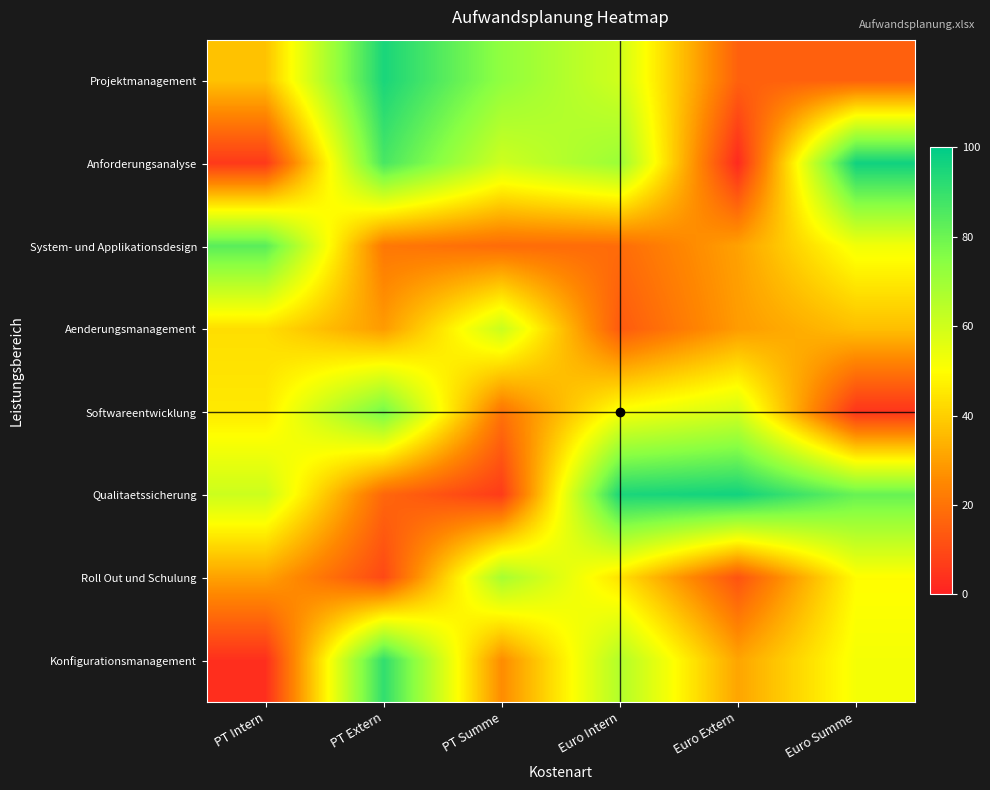

Reading left to right, what are all the values shown in this chart?

Projektmanagement: PT Intern=37.5	PT Extern=95.1	PT Summe=73.2	Euro Intern=59.9	Euro Extern=15.6	Euro Summe=15.6
Anforderungsanalyse: PT Intern=5.8	PT Extern=86.6	PT Summe=60.1	Euro Intern=70.8	Euro Extern=2.1	Euro Summe=97.0
System- und Applikationsdesign: PT Intern=83.2	PT Extern=21.2	PT Summe=18.2	Euro Intern=18.3	Euro Extern=30.4	Euro Summe=52.5
Aenderungsmanagement: PT Intern=43.2	PT Extern=29.1	PT Summe=61.2	Euro Intern=13.9	Euro Extern=29.2	Euro Summe=36.6
Softwareentwicklung: PT Intern=45.6	PT Extern=78.5	PT Summe=20.0	Euro Intern=51.4	Euro Extern=59.2	Euro Summe=4.6
Qualitaetssicherung: PT Intern=60.8	PT Extern=17.1	PT Summe=6.5	Euro Intern=94.9	Euro Extern=96.6	Euro Summe=80.8
Roll Out und Schulung: PT Intern=30.5	PT Extern=9.8	PT Summe=68.4	Euro Intern=44.0	Euro Extern=12.2	Euro Summe=49.5
Konfigurationsmanagement: PT Intern=3.4	PT Extern=90.9	PT Summe=25.9	Euro Intern=66.3	Euro Extern=31.2	Euro Summe=52.0